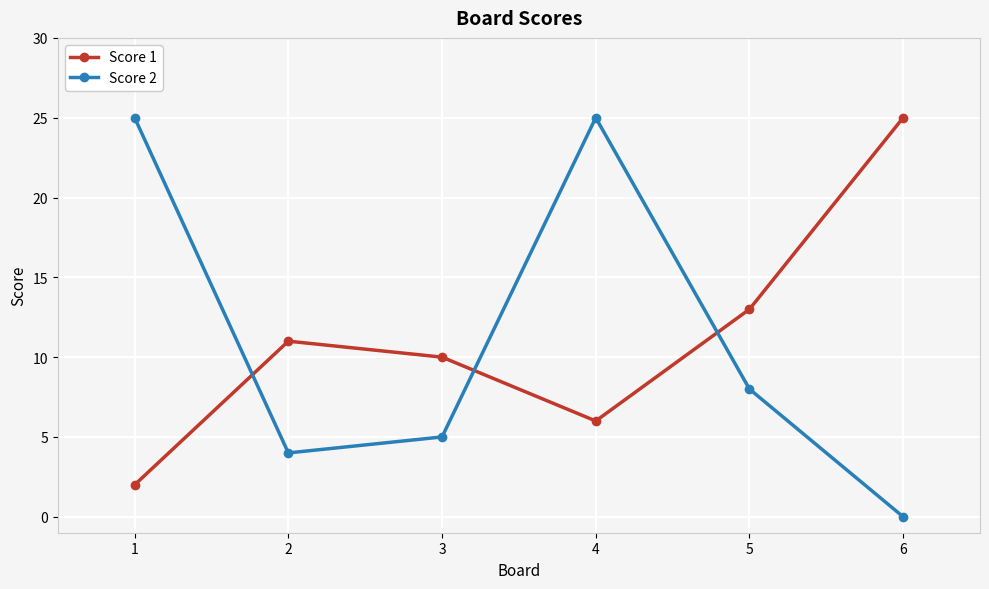

The Score 1 series shows 18 at 3. True or false?

False